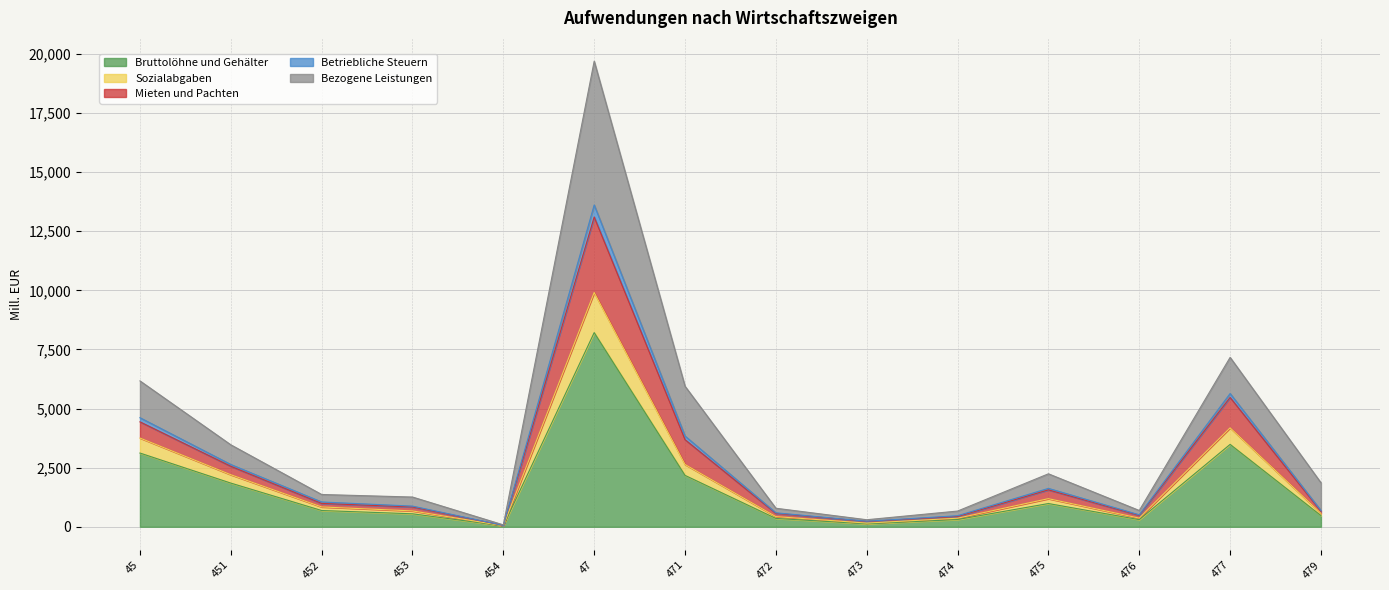

What is the difference between the maximum and minimum values in the Bruttolöhne und Gehälter series?

8176